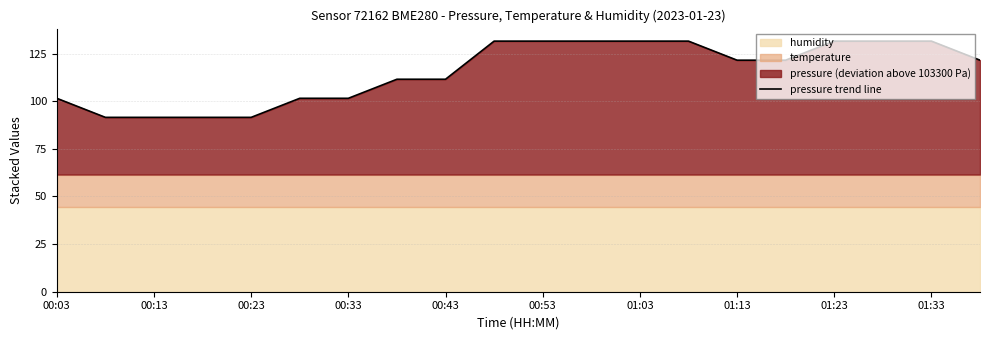

How many data points are less than 121?

9